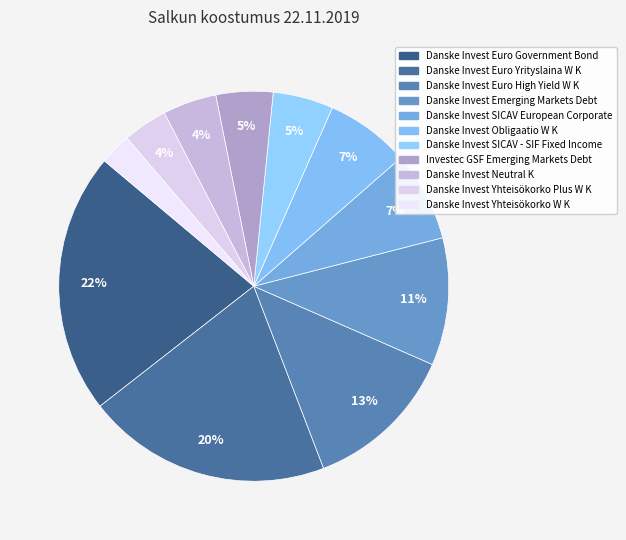

How many slices are in this pie chart?

11